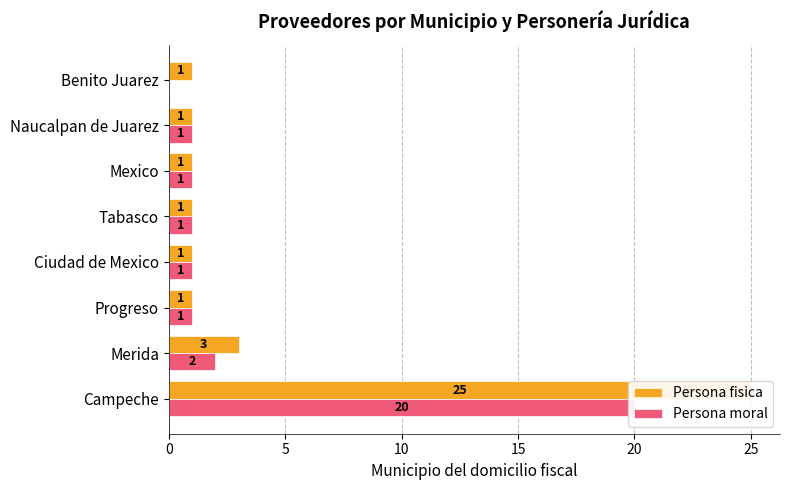

True or false: Persona moral has a value of 0 at Tabasco.

False